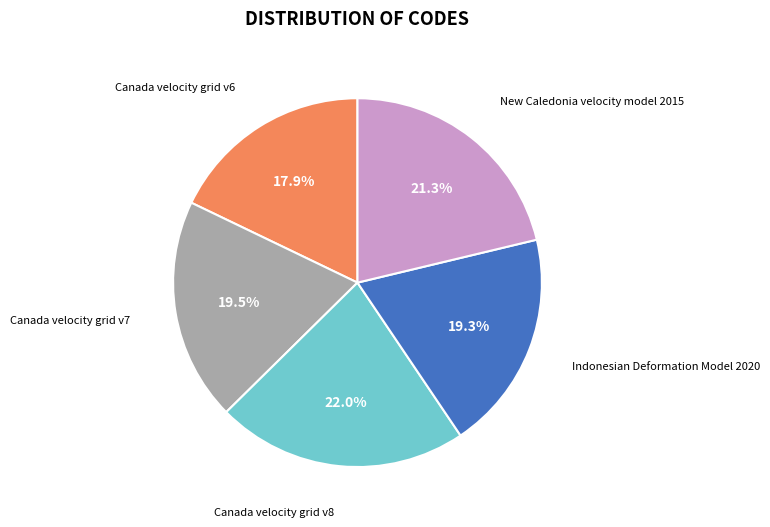

What percentage is the New Caledonia velocity model 2015 slice, to the nearest percent?

21%